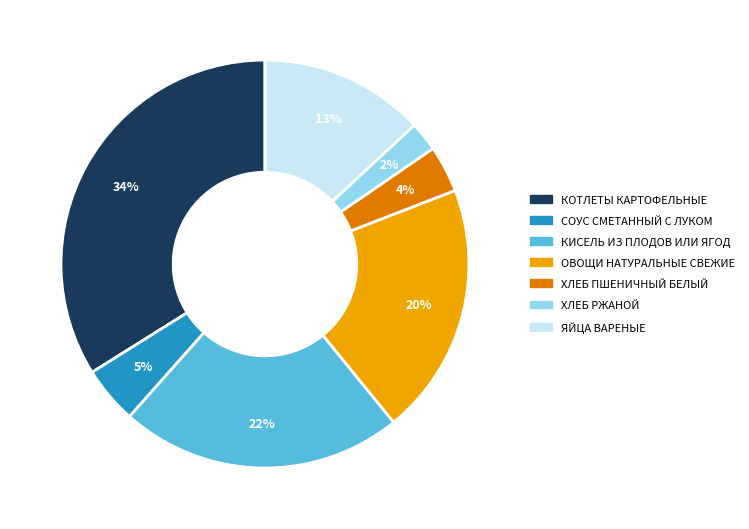

How many segments does this pie chart have?

7